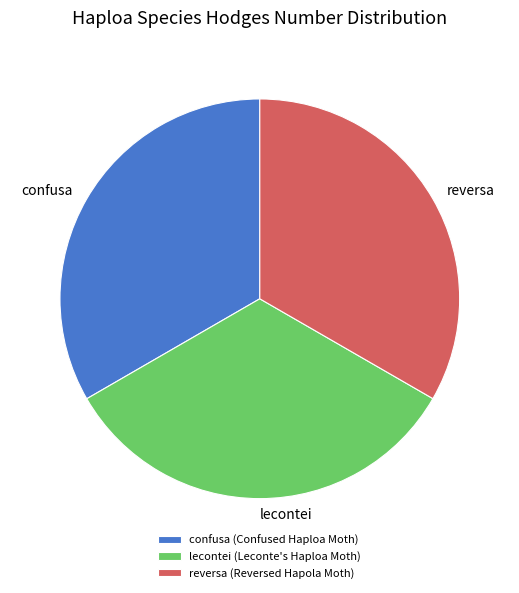

True or false: lecontei accounts for 44% of the total.

False